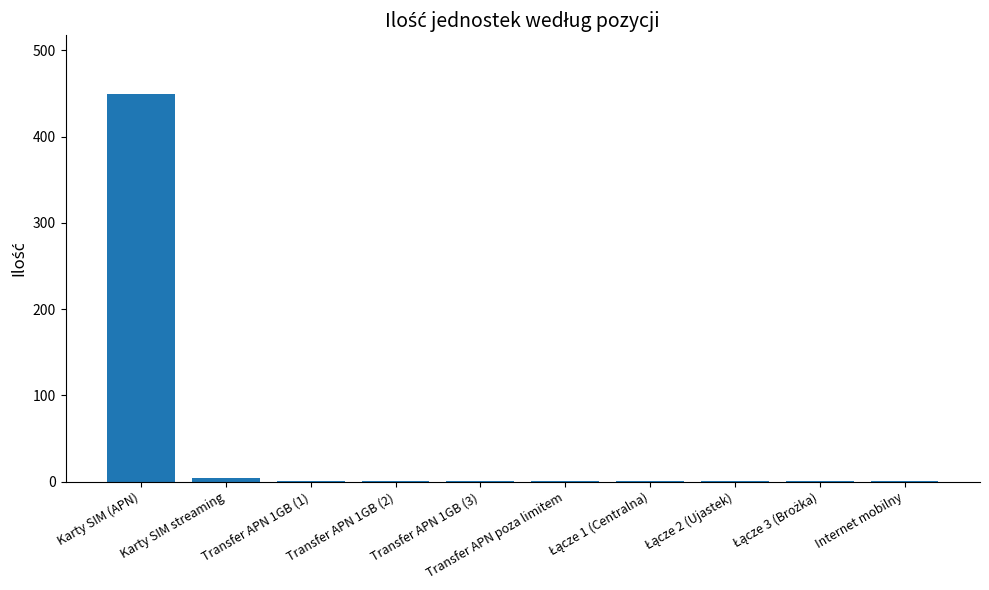

The value at Karty SIM (APN) is 240. True or false?

False